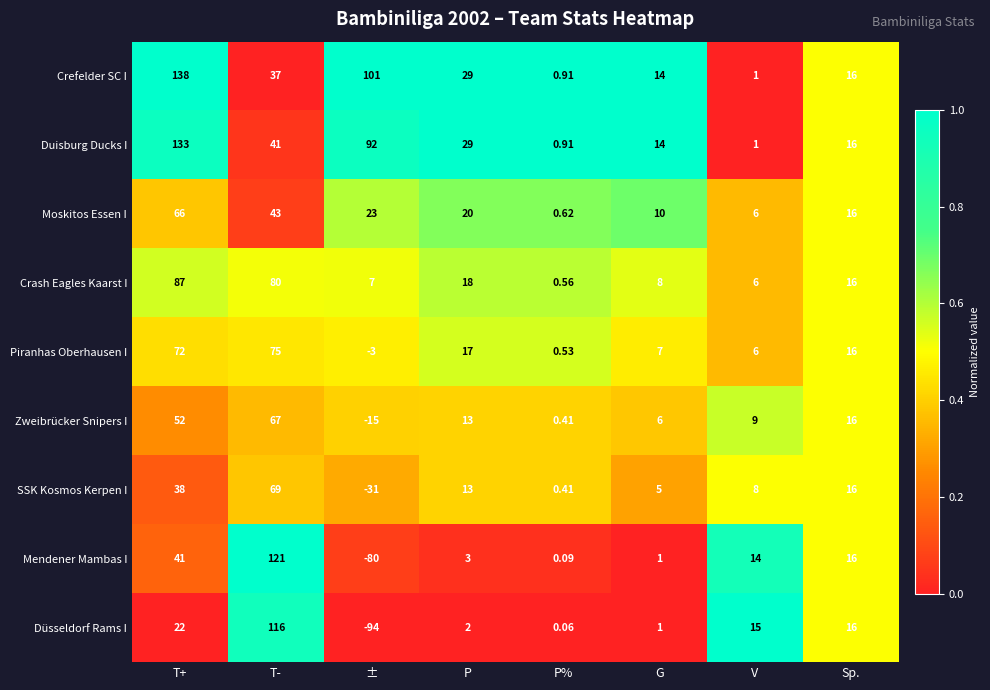

Which series changed the most between P and Sp.?

Düsseldorf Rams I